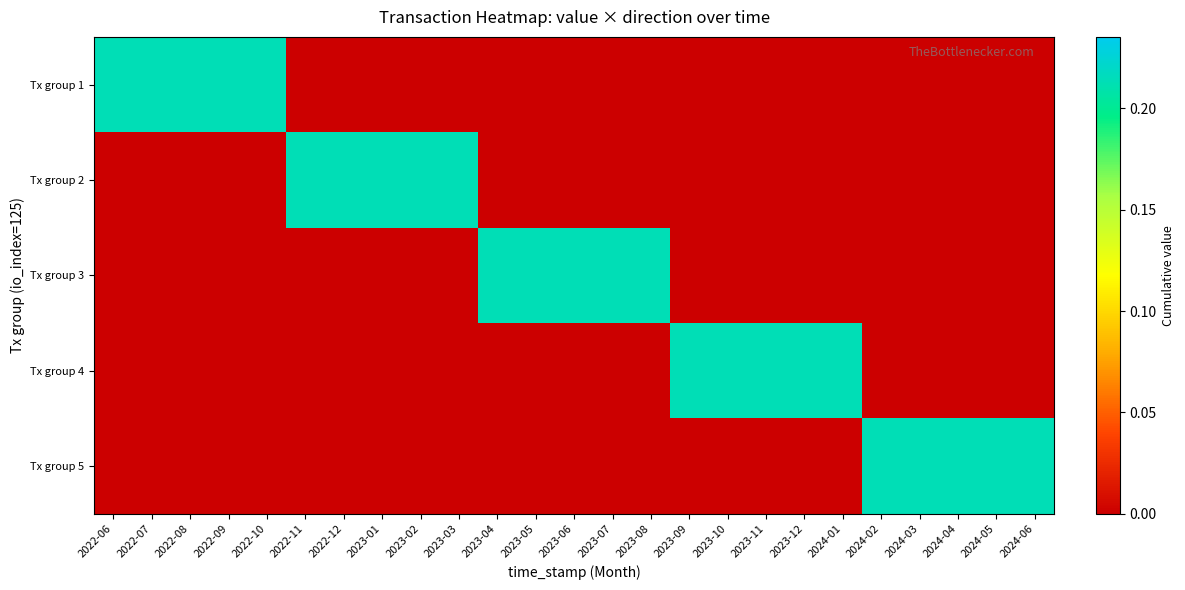

Count the number of data series in this chart.

5